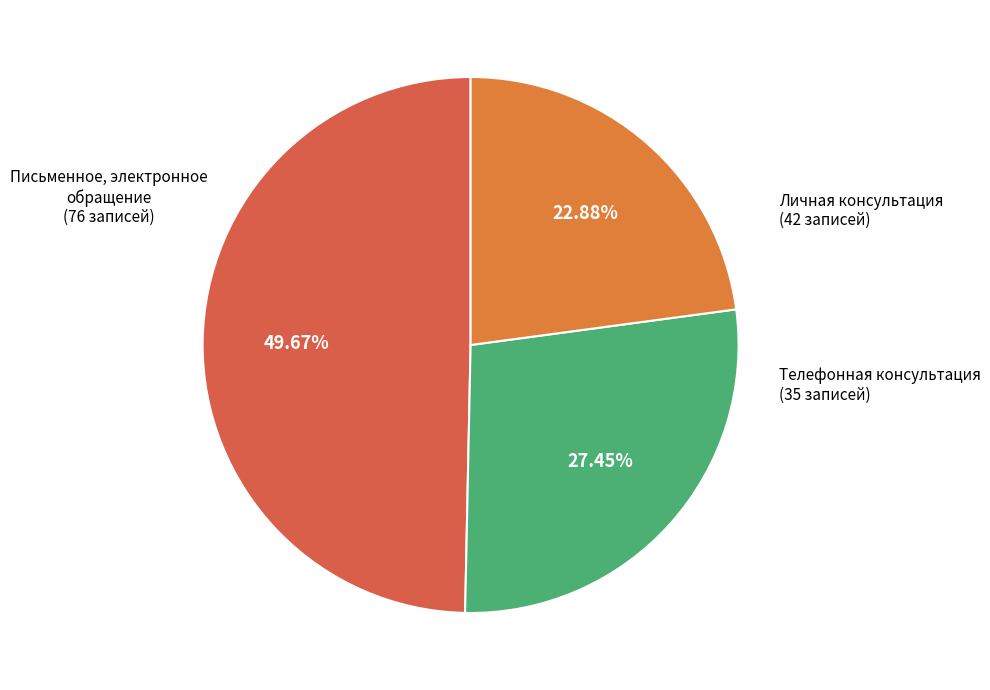

Approximately how many times larger is the value at Телефонная консультация compared to Личная консультация?

0.8